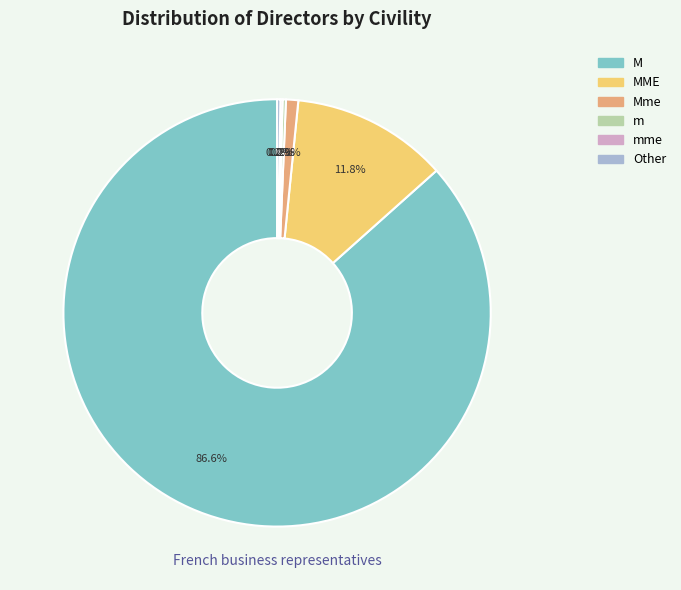

Is there any slice that represents more than half of the pie?

Yes